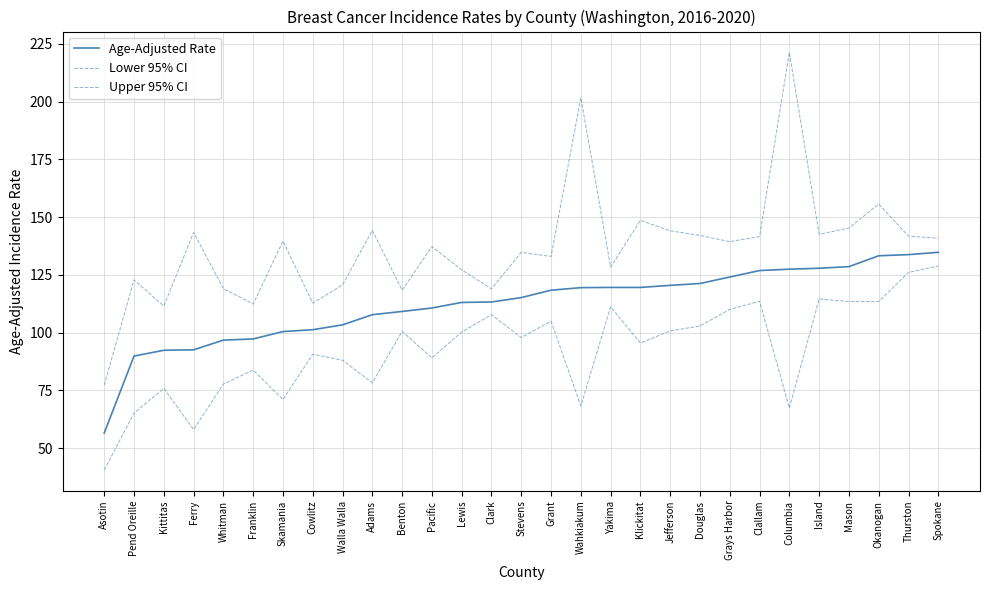

How many lines are shown in the chart?

3